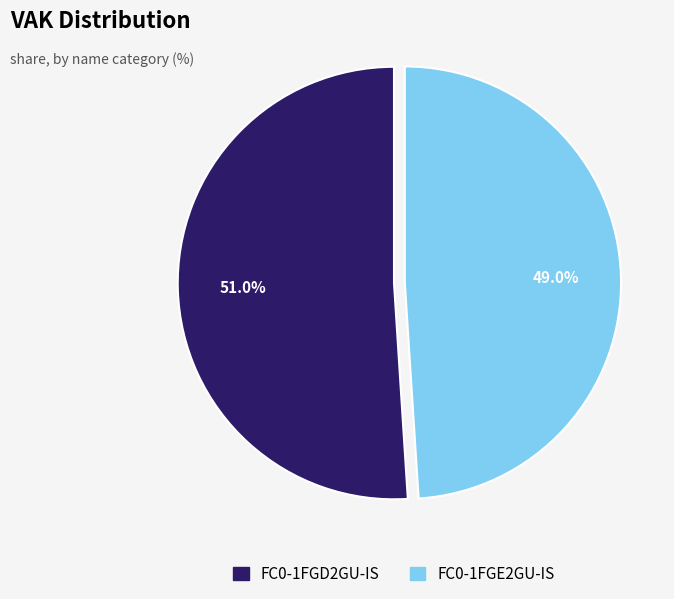

How many segments does this pie chart have?

2